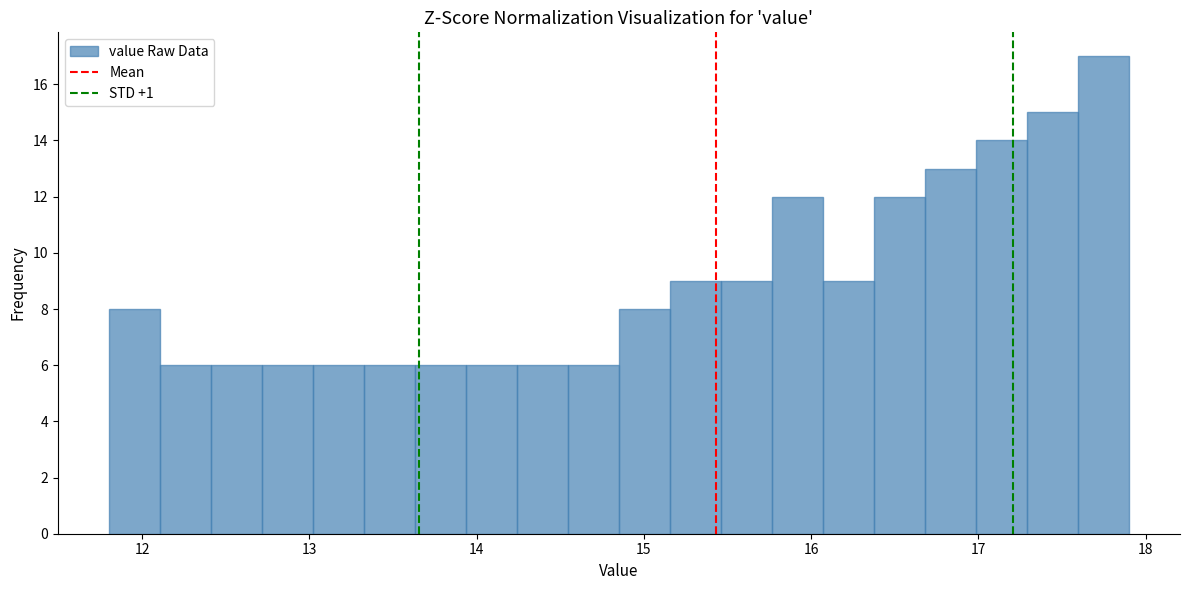

Read against the x-axis, roughly where is the centre of the tallest bar?

17.7